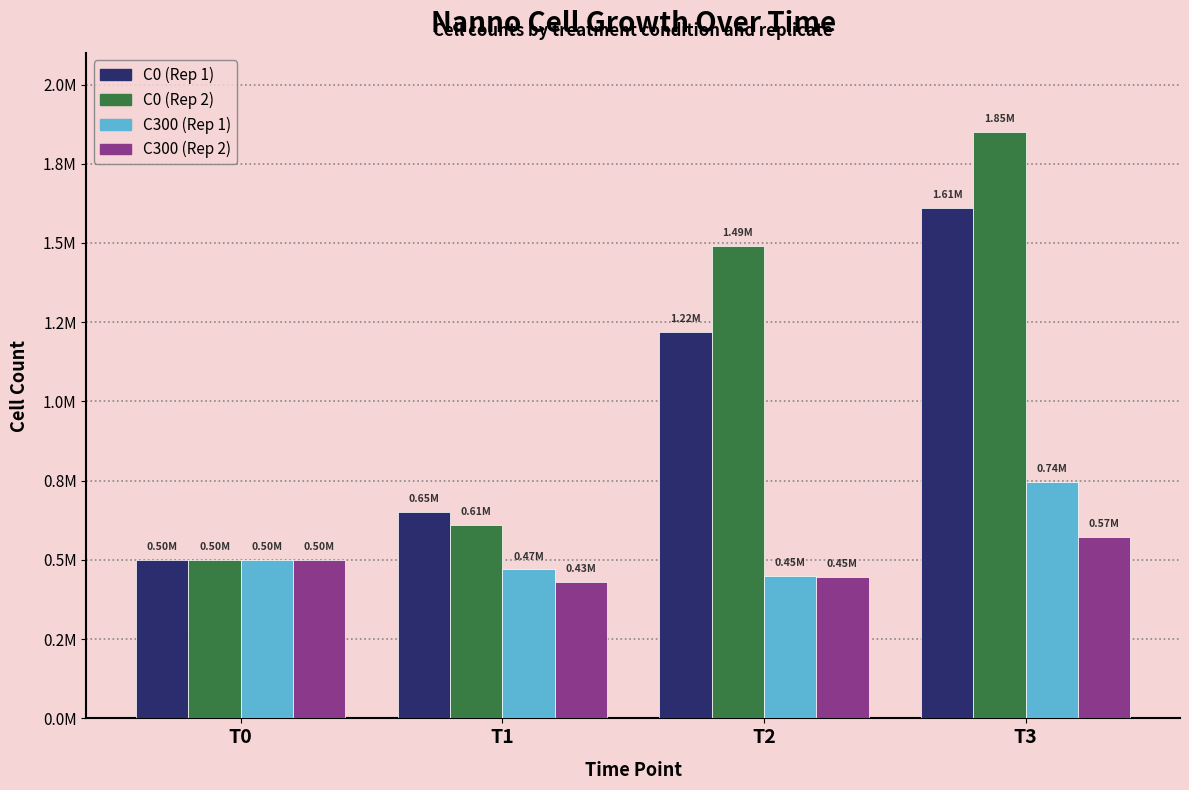

At T1, list the series in order from smallest to largest.

C300 (Rep 2), C300 (Rep 1), C0 (Rep 2), C0 (Rep 1)